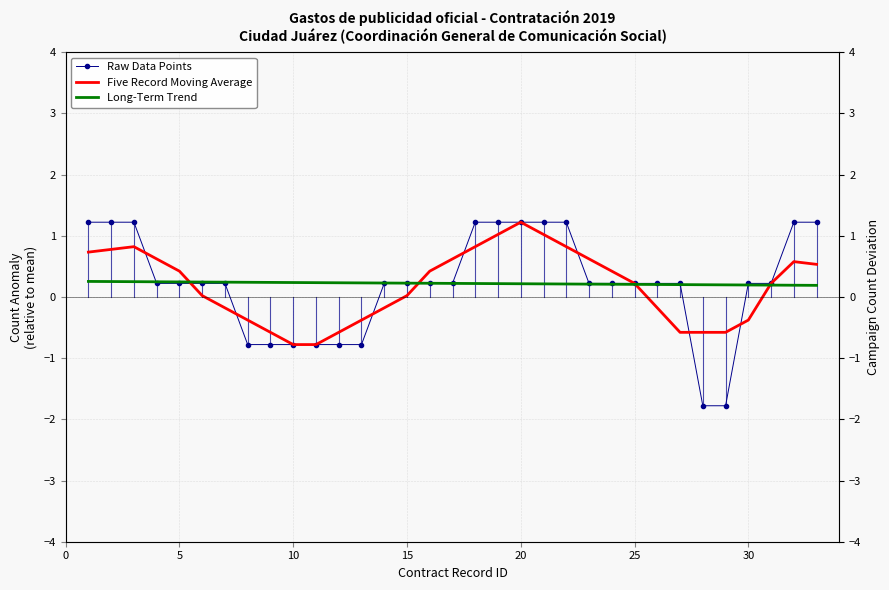

What is the difference between the highest and lowest values at 10?

1.0